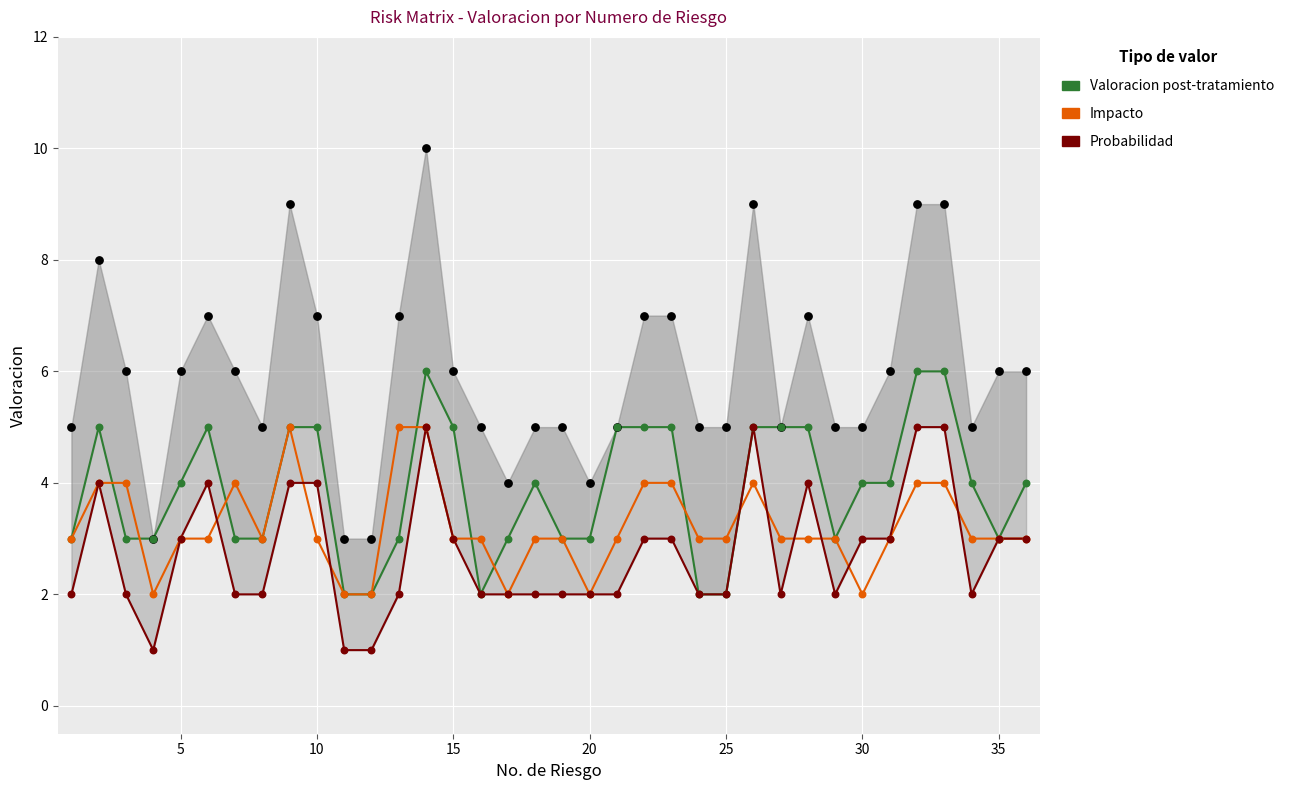

Which series reaches the minimum Y coordinate?

Probabilidad